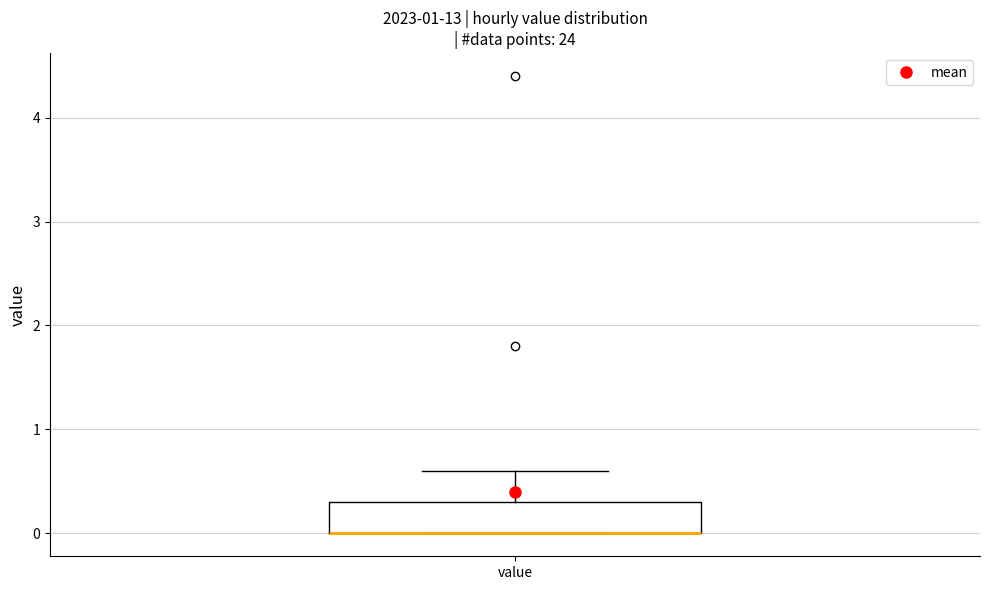

Where does the upper whisker of the box for value end on the y-axis? The values are not printed on the chart, so give them approximately, as read against the axis.

0.6